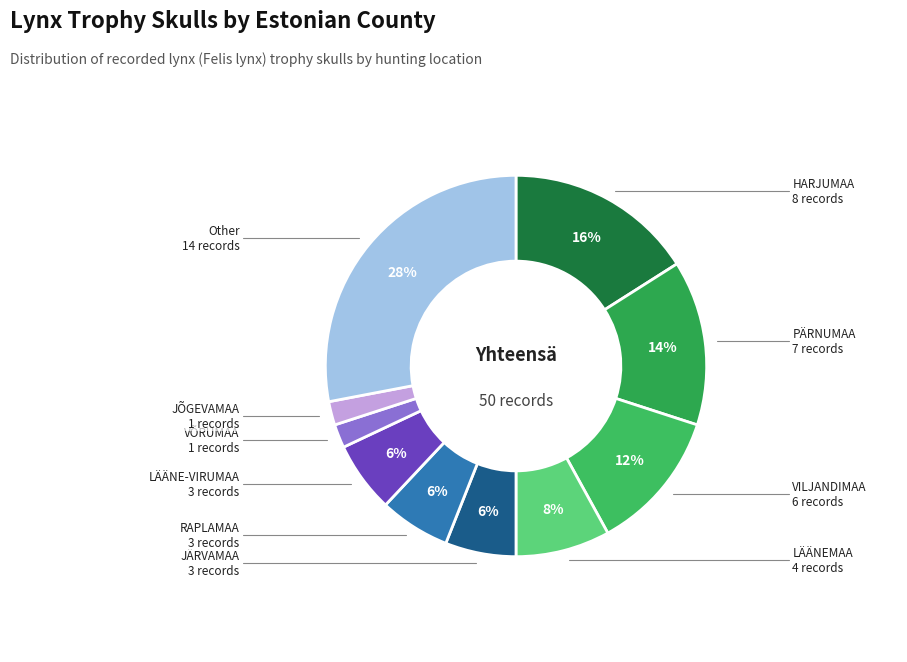

Is there any slice that represents more than half of the pie?

No